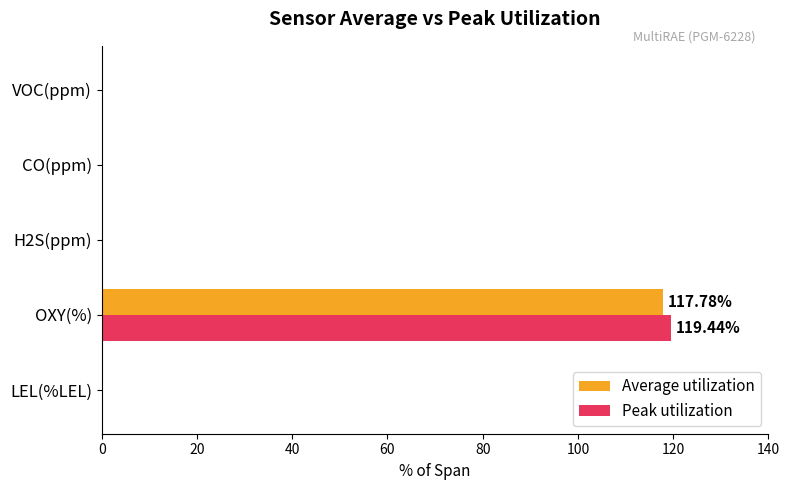

Which label corresponds to the largest value in the chart?

OXY(%)